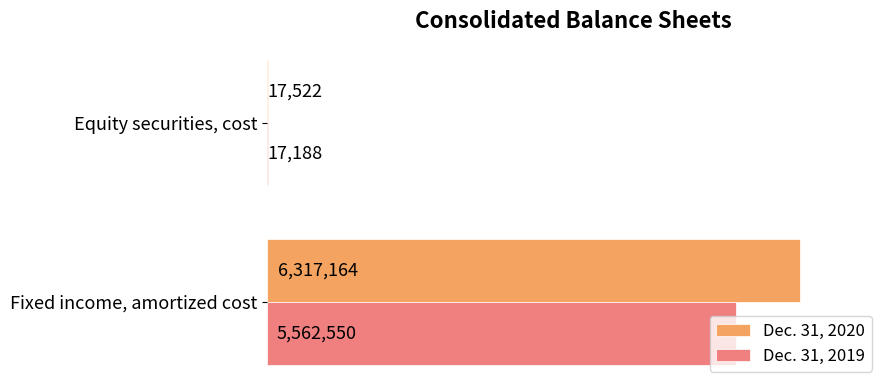

What are all the series names shown in the legend?

Dec. 31, 2020, Dec. 31, 2019